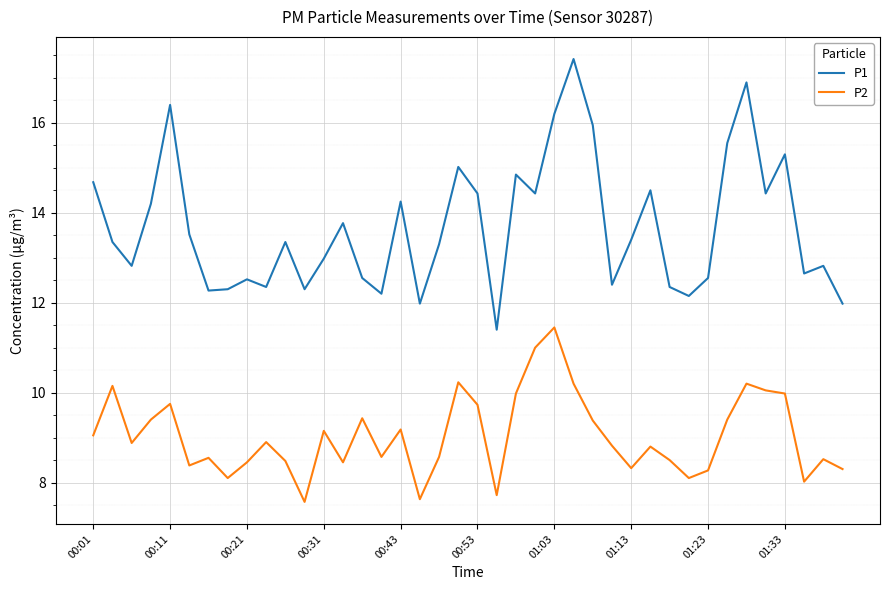

What is the difference between the second highest and minimum values in the P2 series?

3.4